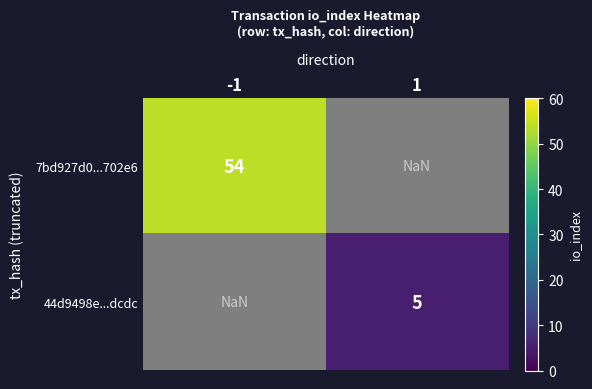

True or false: 44d9498e...dcdc has a value of 3.3 at 1.

False